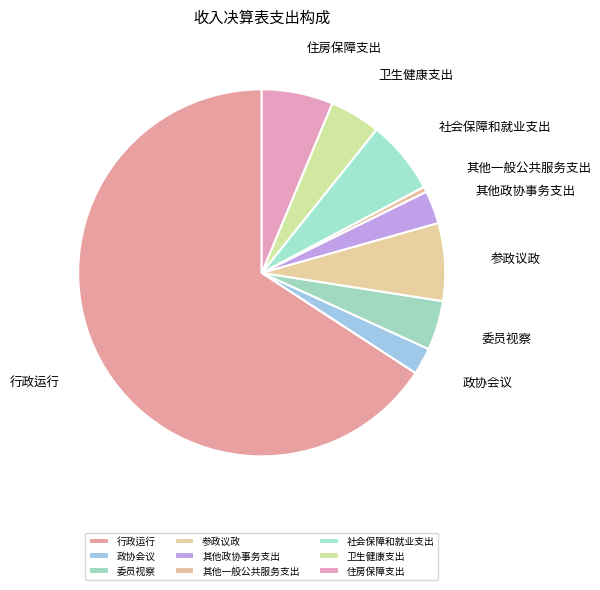

Count the number of slices in the pie.

9